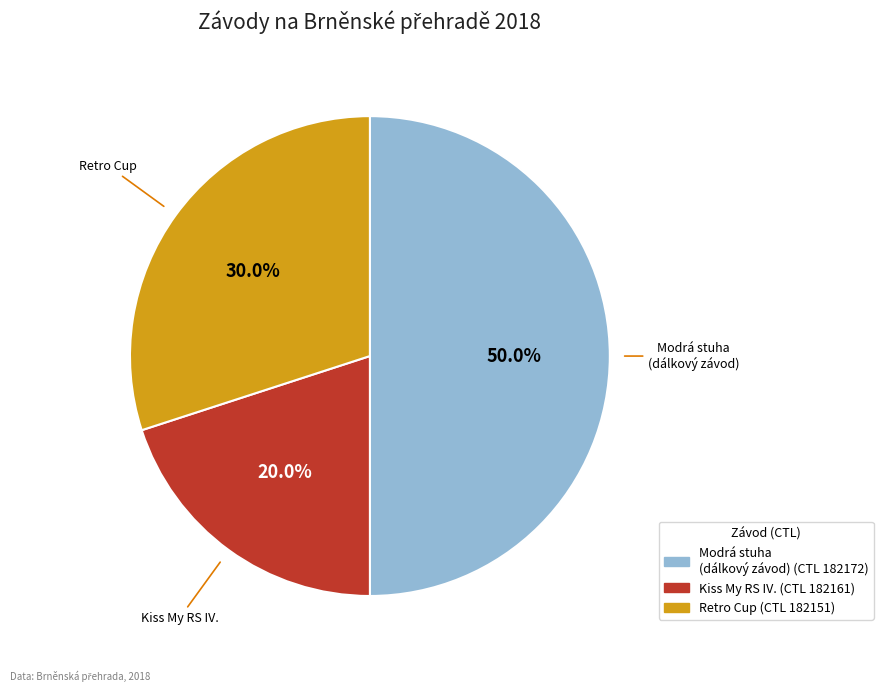

Count the number of slices in the pie.

3